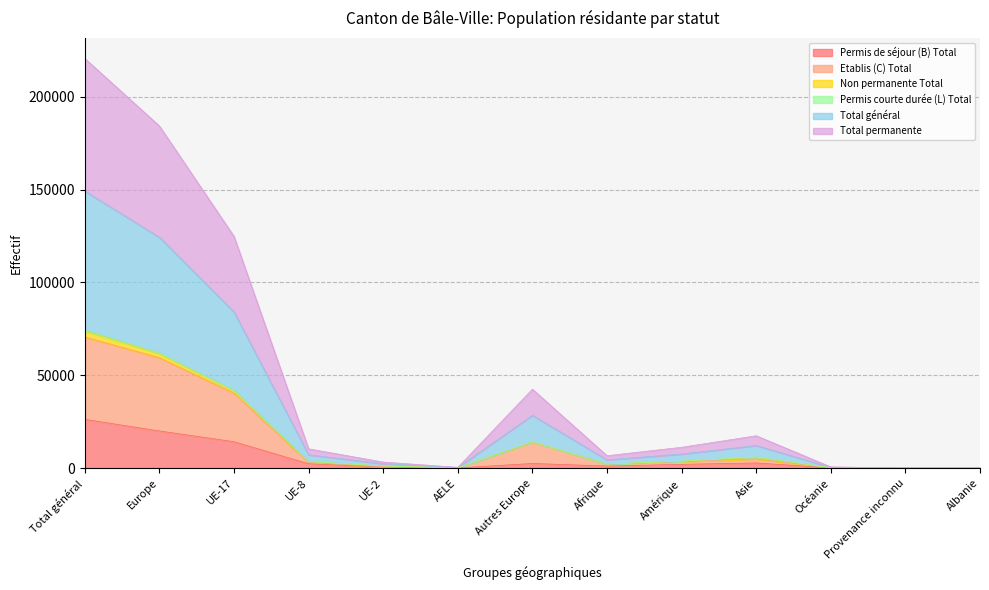

True or false: Permis de séjour (B) Total has more than 2 points higher than both neighbors.

False